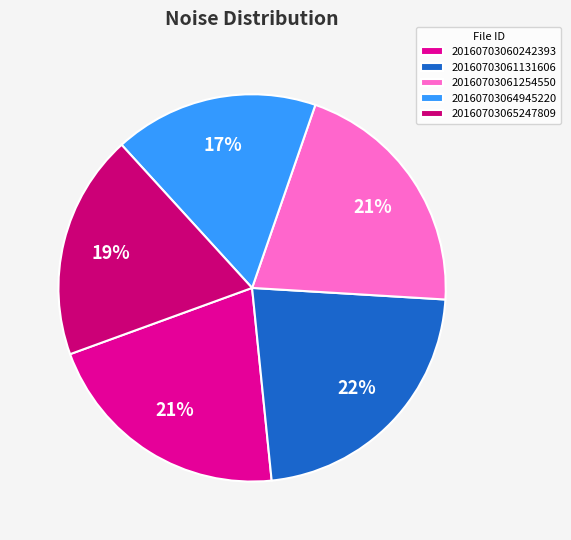

Between 20160703060242393 and 20160703065247809, which is larger?

20160703060242393